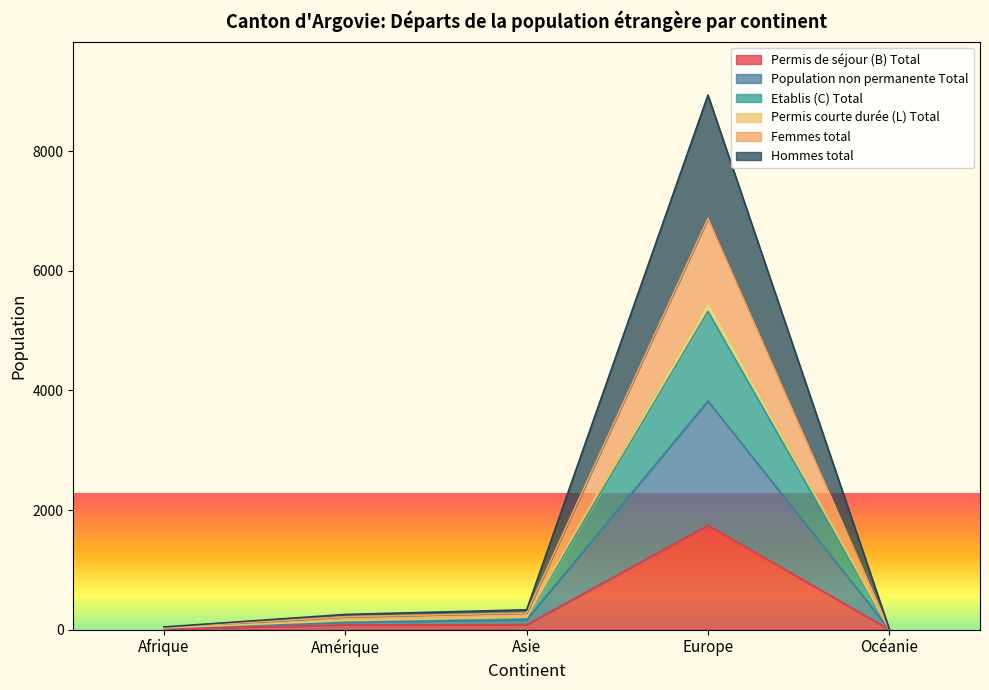

True or false: Permis courte durée (L) Total and Femmes total cross at least once.

False